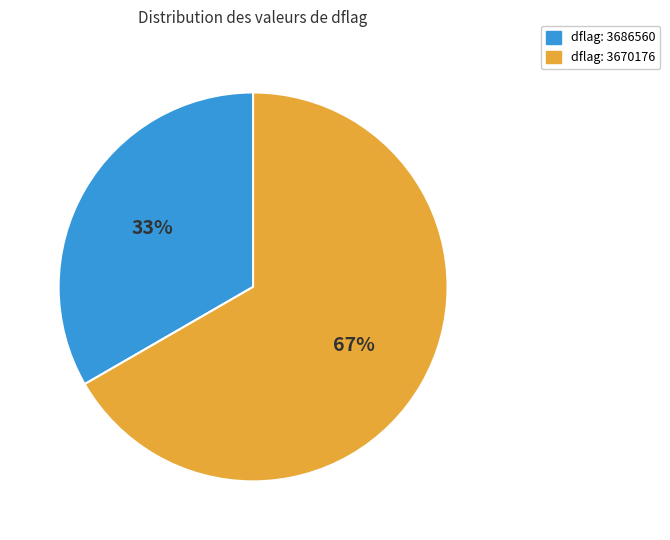

Is there a majority slice in this chart?

Yes